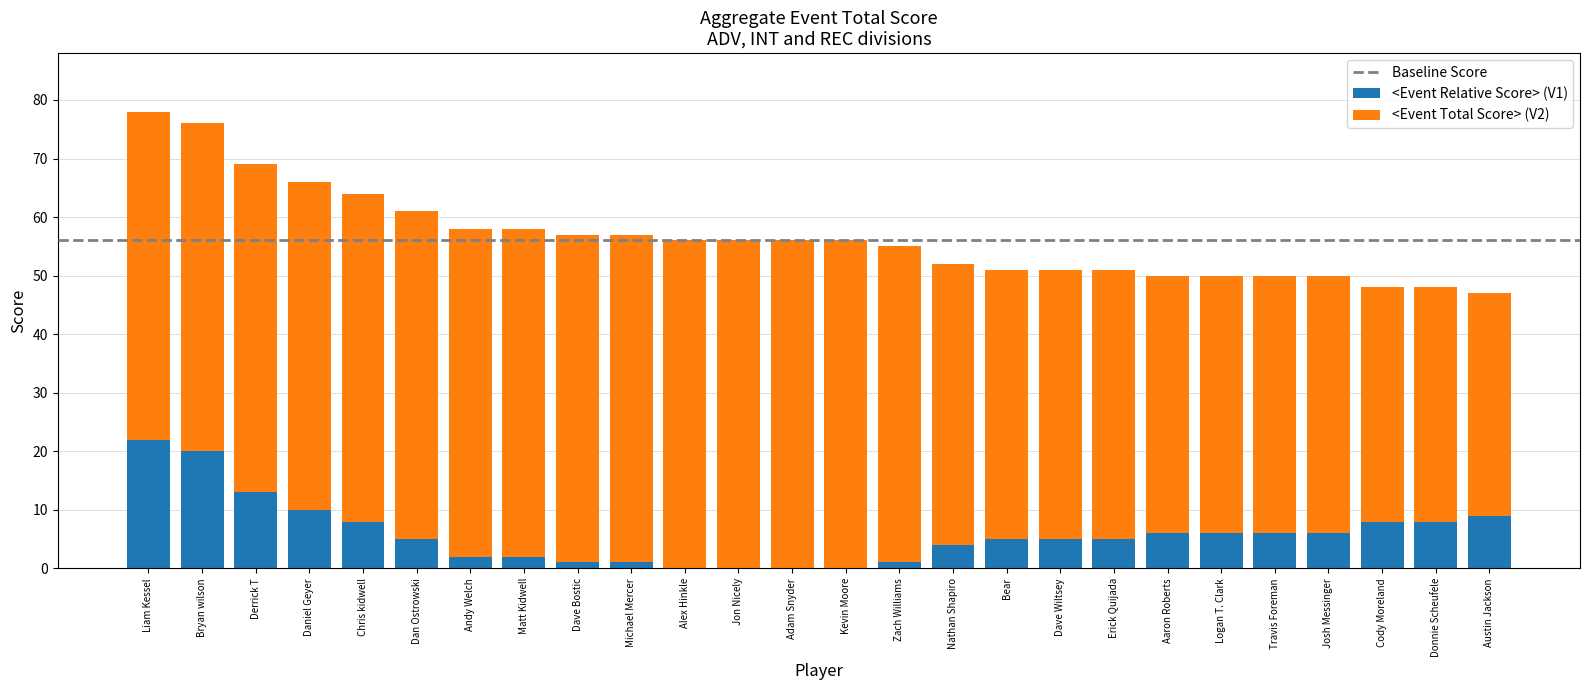

True or false: <Event Relative Score> (V1) has a value of 5 at Daniel Geyer.

False